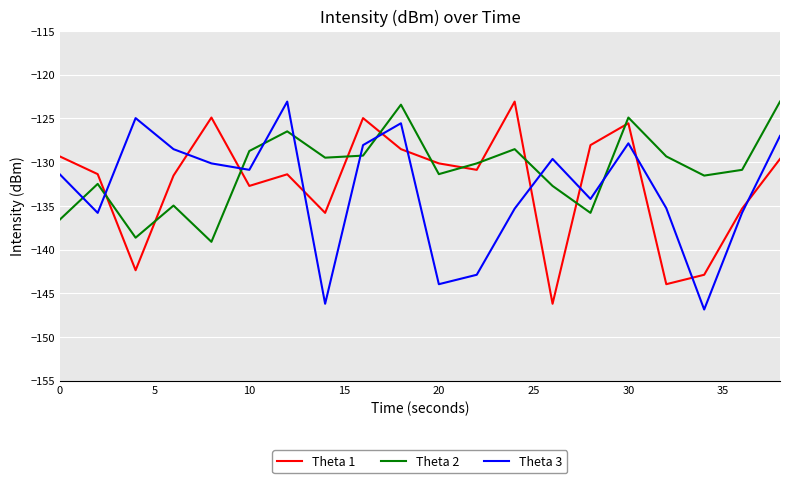

Which series ends up on top after the final intersection of Theta 3 and Theta 2?

Theta 2